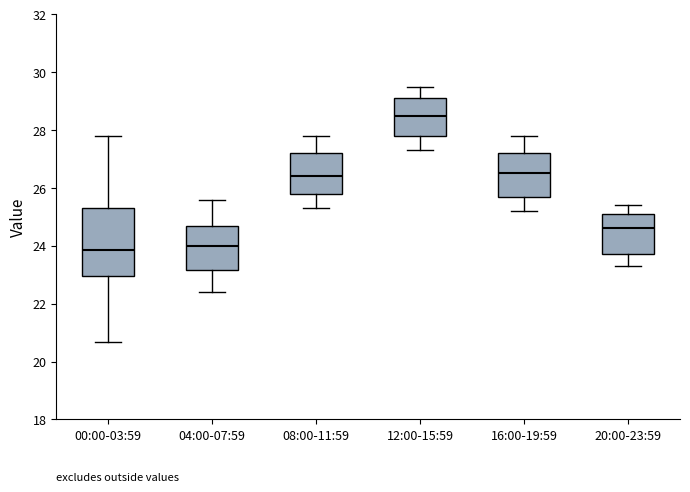

Which box is the tallest, from its lower edge to its upper edge?

00:00-03:59